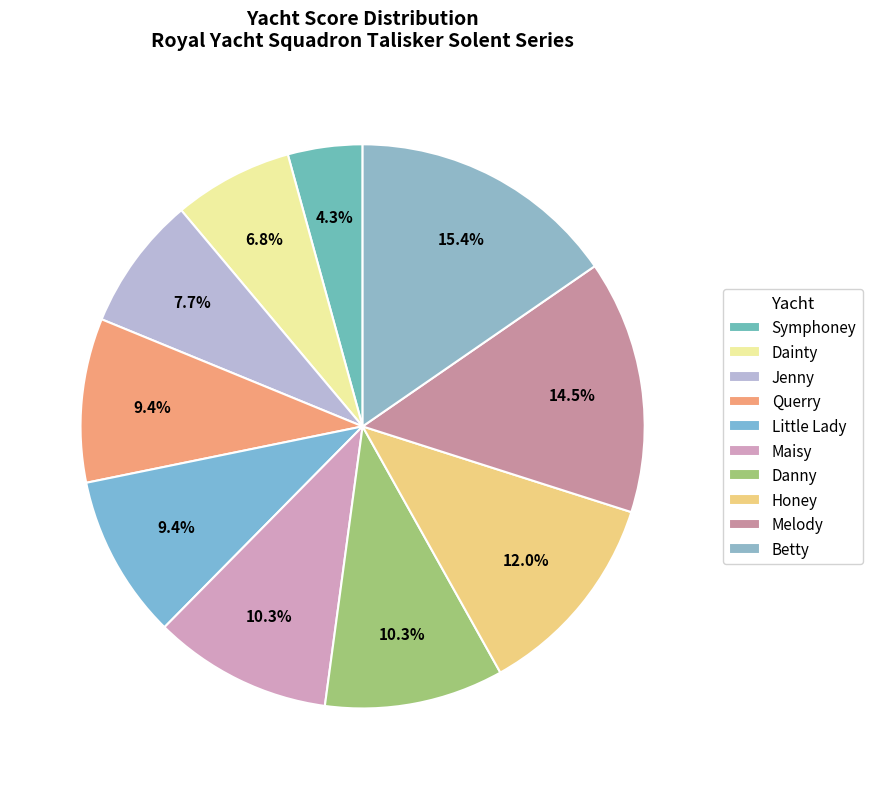

To the nearest percent, what is the difference between the largest and smallest slice percentages?

11%